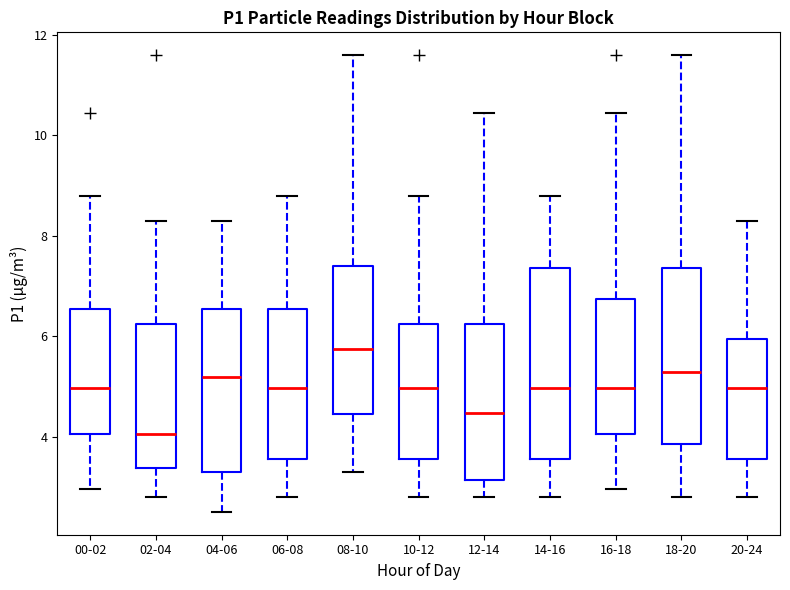

Reading left to right, read every box against the y-axis: the position of its median line, the range the box covers, and the ends of its whiskers. The values are not printed on the chart, so give them approximately, as read against the axis.

00-02: median 5.0, box 4.0 to 6.6, whiskers 3.0 to 8.8
02-04: median 4.0, box 3.4 to 6.2, whiskers 2.8 to 8.4
04-06: median 5.2, box 3.4 to 6.6, whiskers 2.6 to 8.4
06-08: median 5.0, box 3.6 to 6.6, whiskers 2.8 to 8.8
08-10: median 5.8, box 4.4 to 7.4, whiskers 3.4 to 11.6
10-12: median 5.0, box 3.6 to 6.2, whiskers 2.8 to 8.8
12-14: median 4.4, box 3.2 to 6.2, whiskers 2.8 to 10.4
14-16: median 5.0, box 3.6 to 7.4, whiskers 2.8 to 8.8
16-18: median 5.0, box 4.0 to 6.8, whiskers 3.0 to 10.4
18-20: median 5.2, box 3.8 to 7.4, whiskers 2.8 to 11.6
20-24: median 5.0, box 3.6 to 6.0, whiskers 2.8 to 8.4